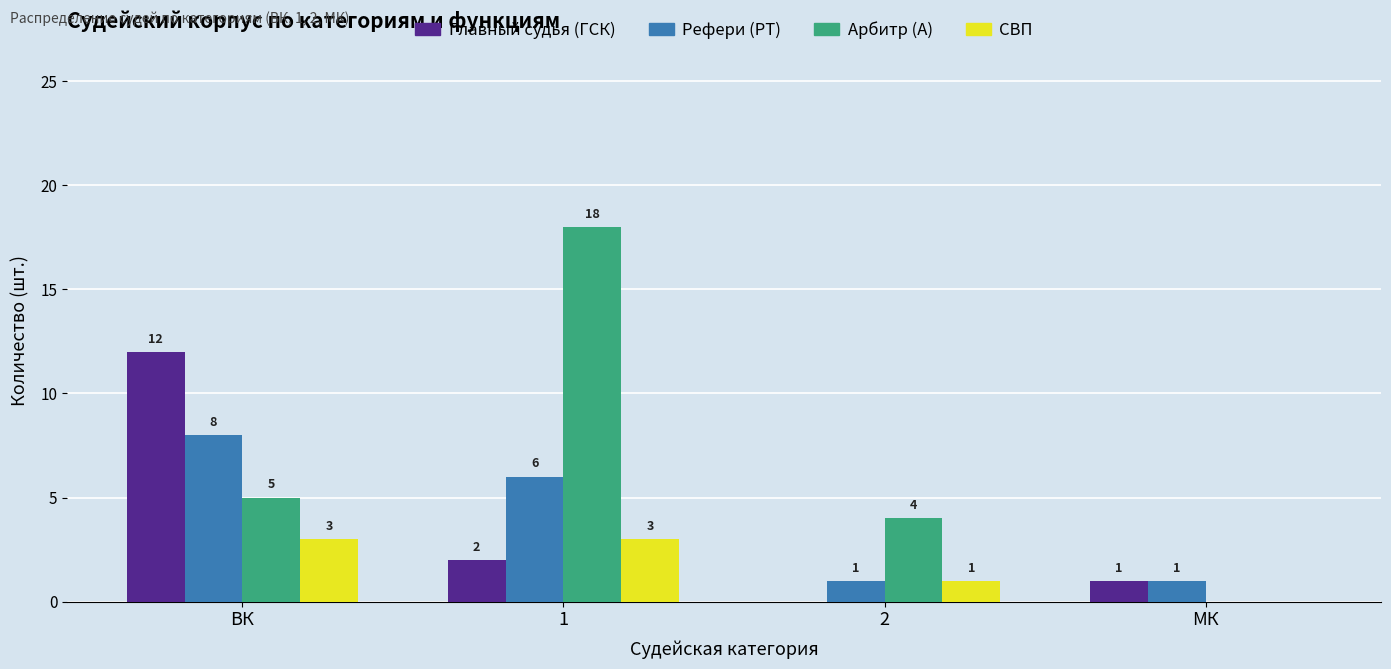

Is the value of Арбитр (А) at 2 greater than the value of СВП at 1?

Yes